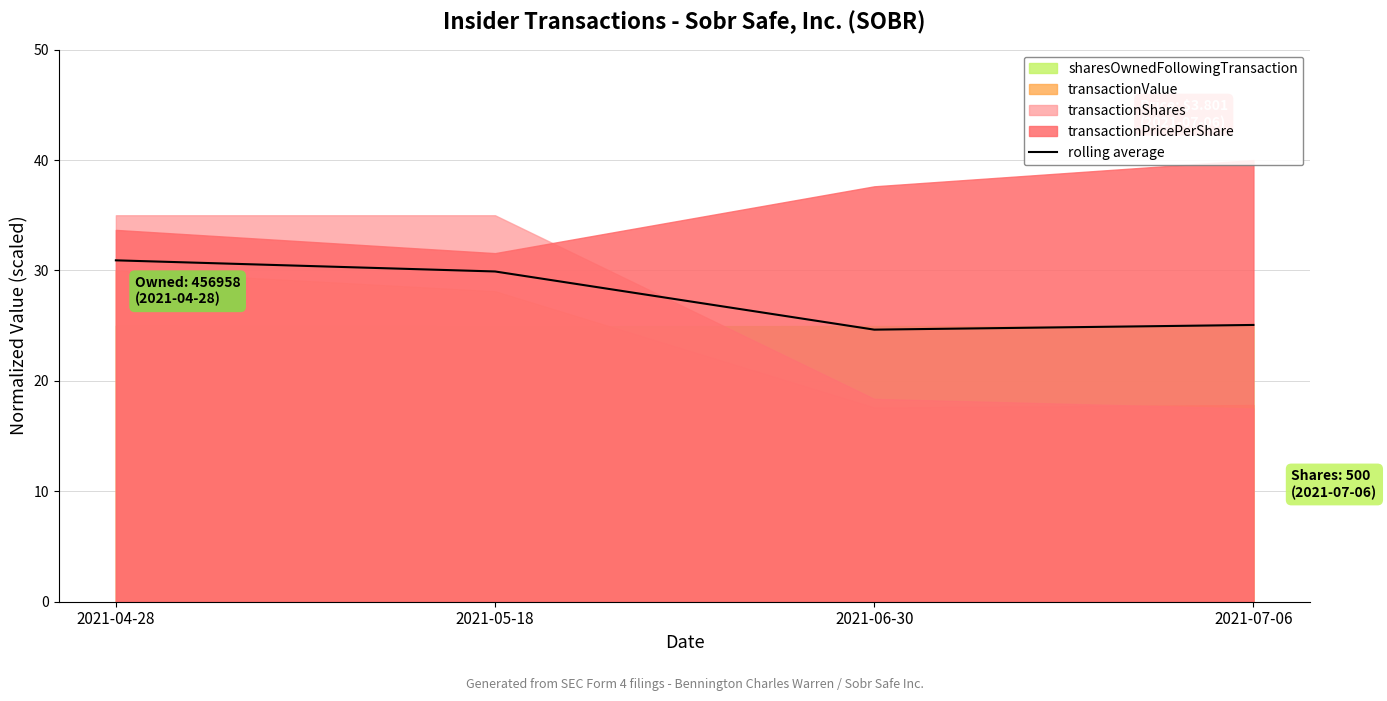

Rank the categories by value from highest to lowest.

2021-04-28, 2021-05-18, 2021-07-06, 2021-06-30